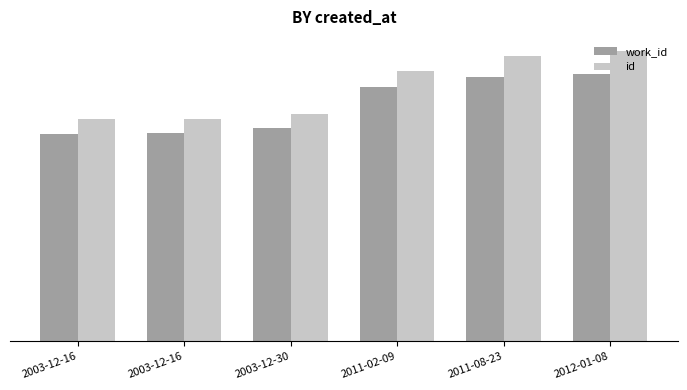

What is the value of the id bar at the 6th from the left?

19400.0